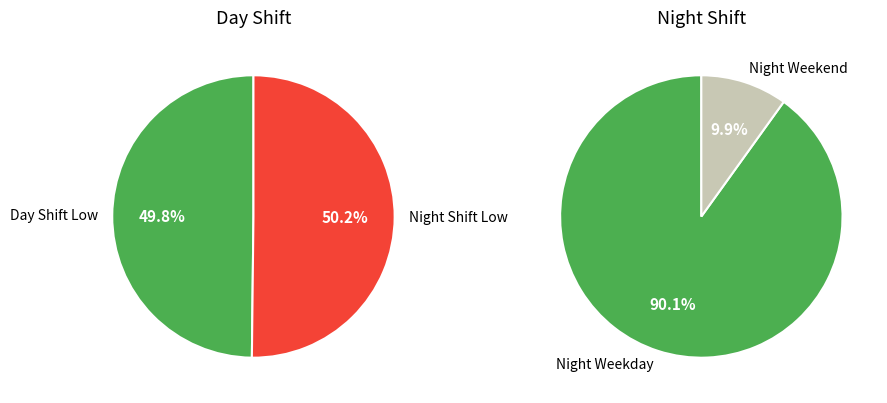

The 4 slice represents 10% of the pie. True or false?

True